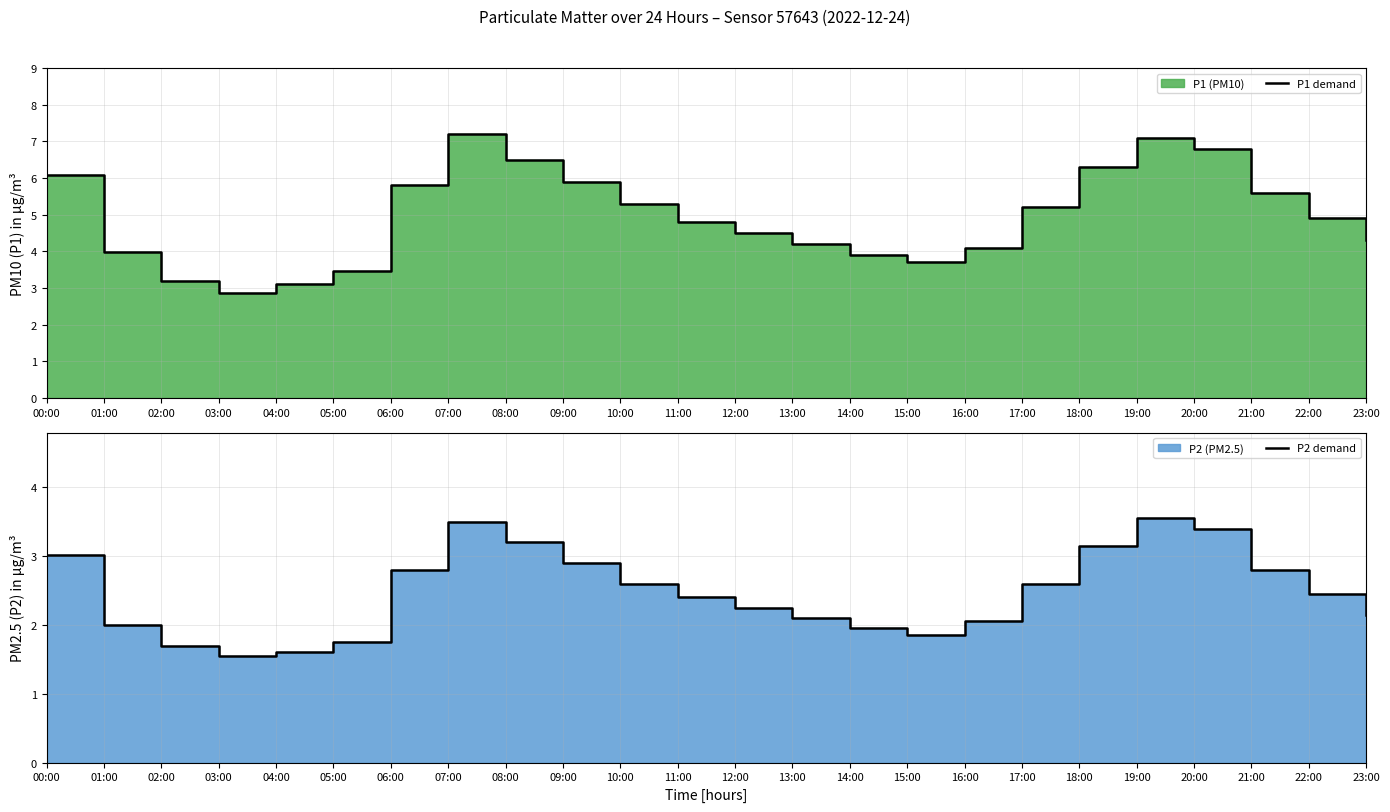

At which label does P1 demand reach its minimum?

03:00